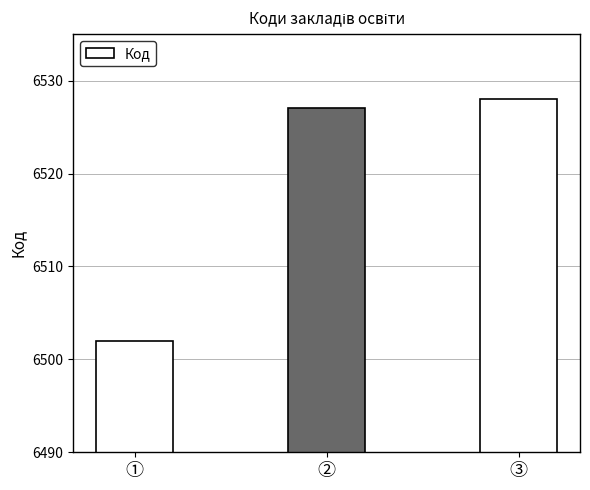

Approximately how many times larger is the value at ③ compared to ②?

1.0